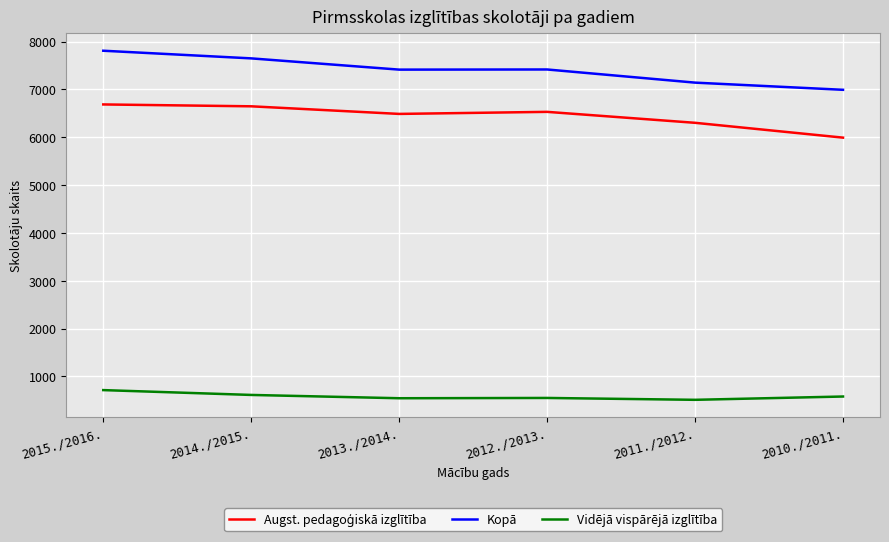

The value of Kopā at 2012./2013. is 3996. True or false?

False